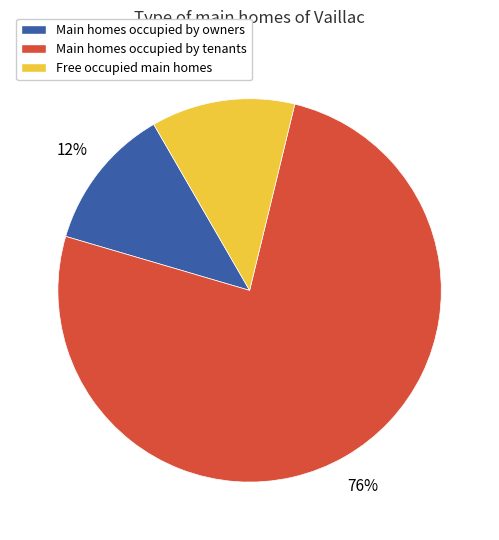

To the nearest percent, what is the difference between the largest and smallest slice percentages?

64%